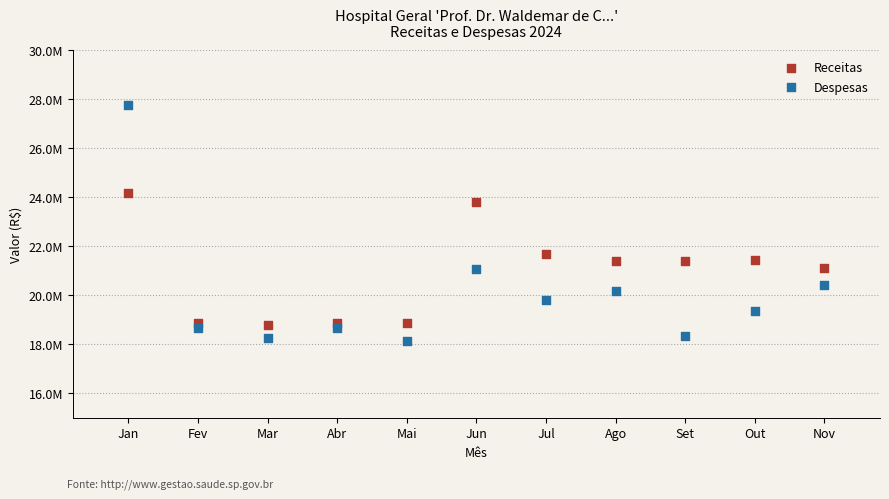

What are all the series names shown in the legend?

Receitas, Despesas